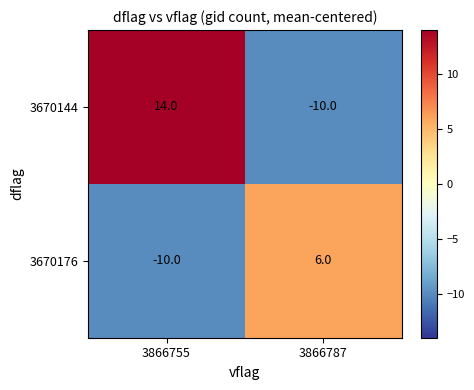

Which series changed the most between 3866755 and 3866787?

3670144